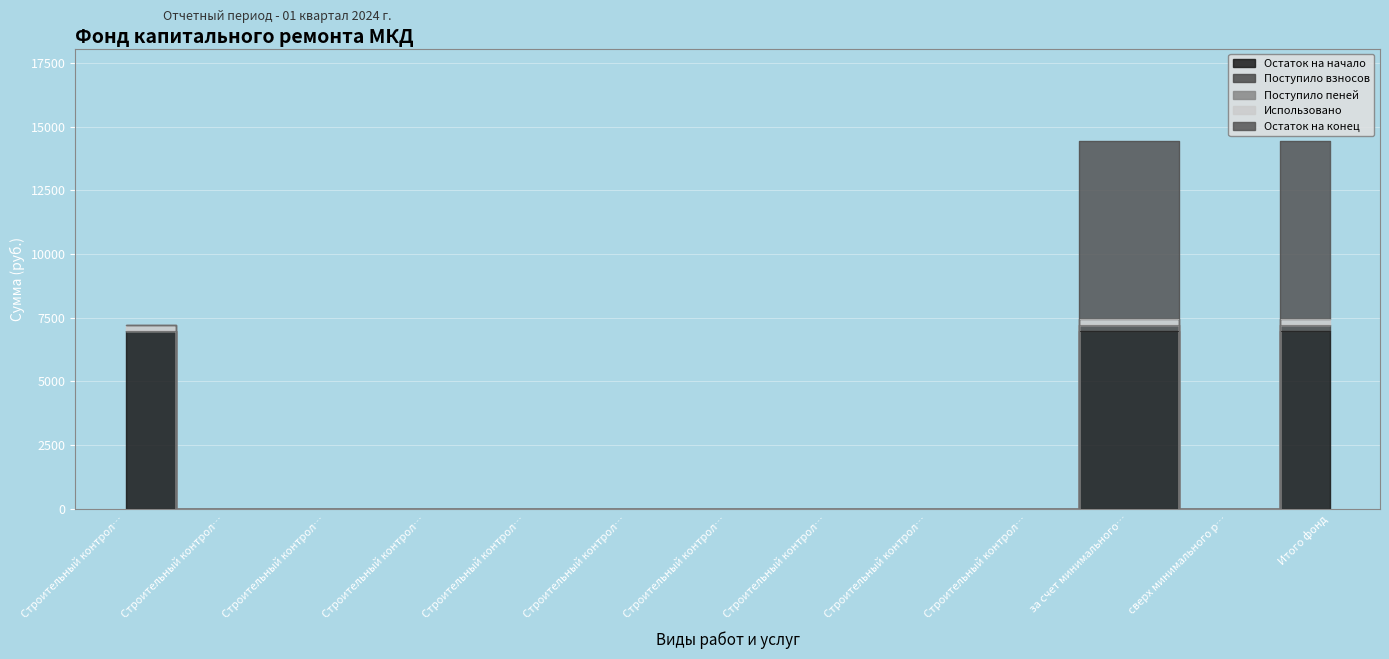

What is the label of the 8th point from the left?

Строительный контроль приборов учета